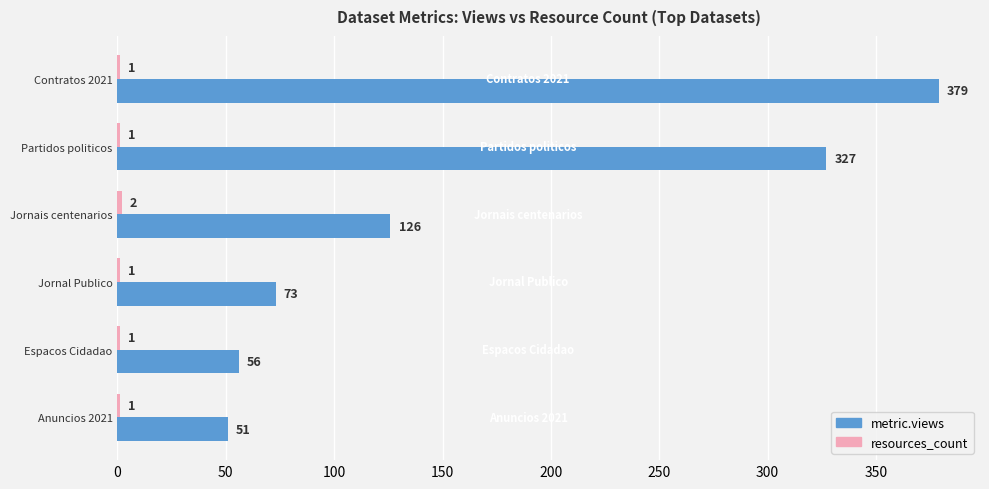

What is the greatest value displayed?

379